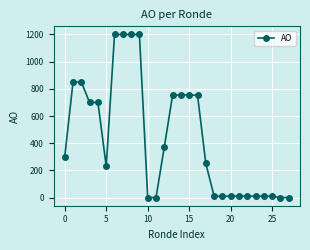

What is the greatest value displayed?

1200